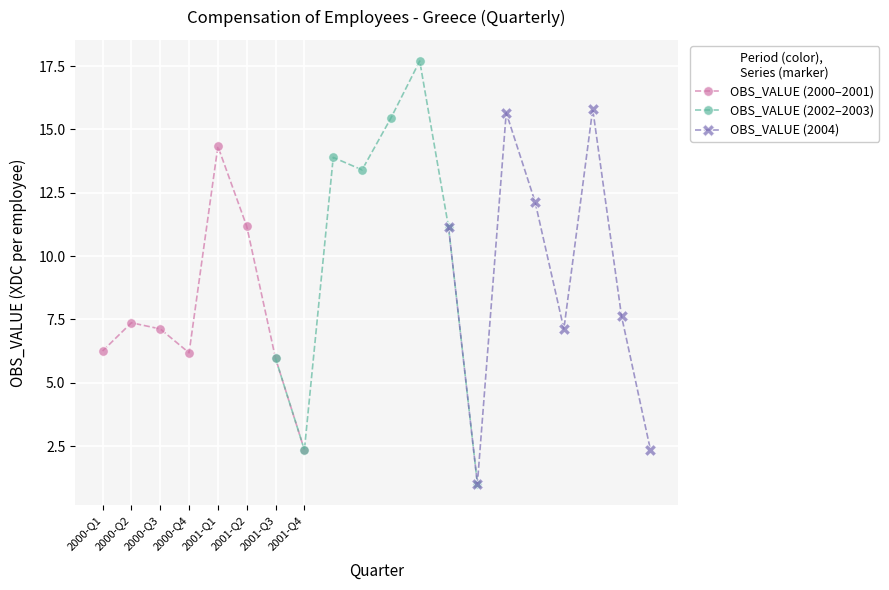

What is the difference between the maximum and minimum values in the OBS_VALUE (2002–2003) series?

16.7